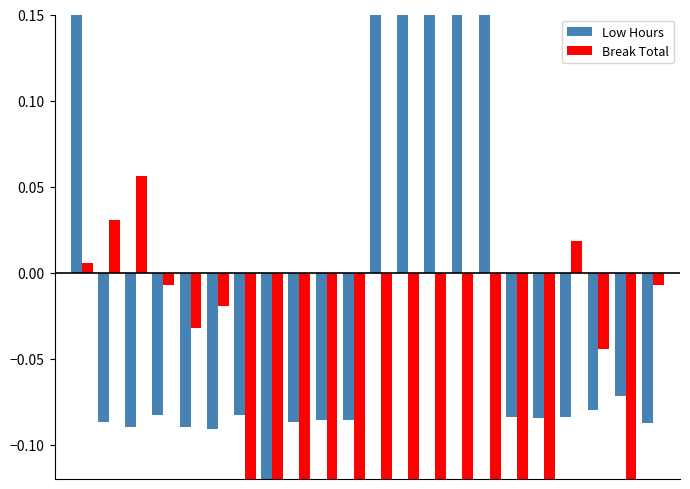

How many values in Break Total are above zero?

4